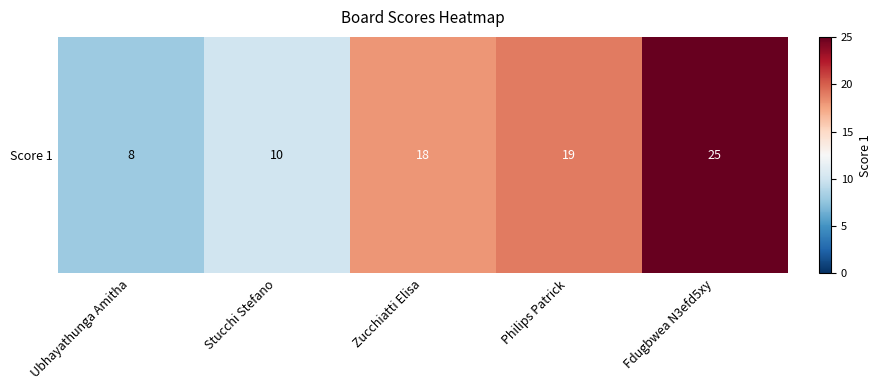

Rank the categories by value from lowest to highest.

Ubhayathunga Amitha, Stucchi Stefano, Zucchiatti Elisa, Philips Patrick, Fdugbwea N3efd5xy